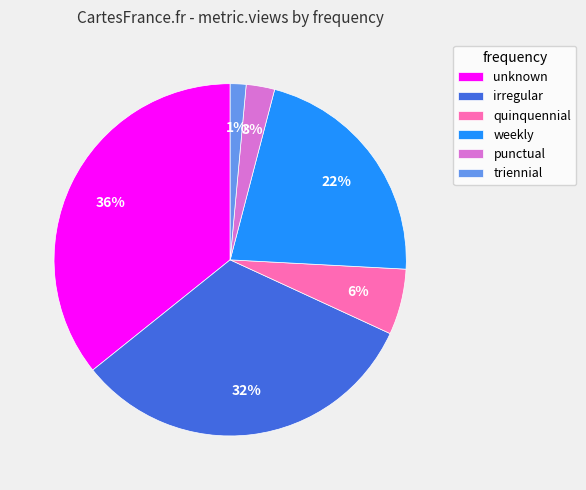

The unknown slice represents 36% of the pie. True or false?

True